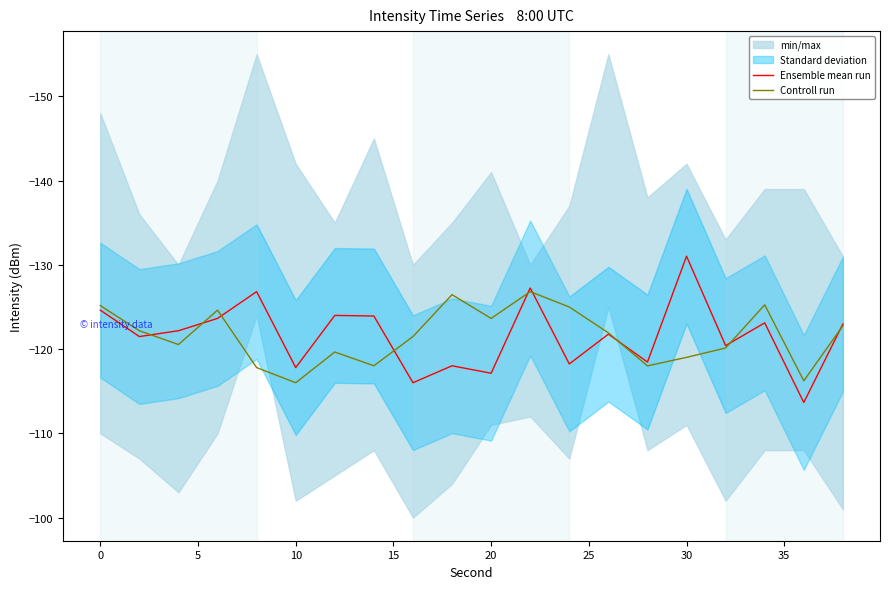

What is the highest value of the Controll run series?

-116.0